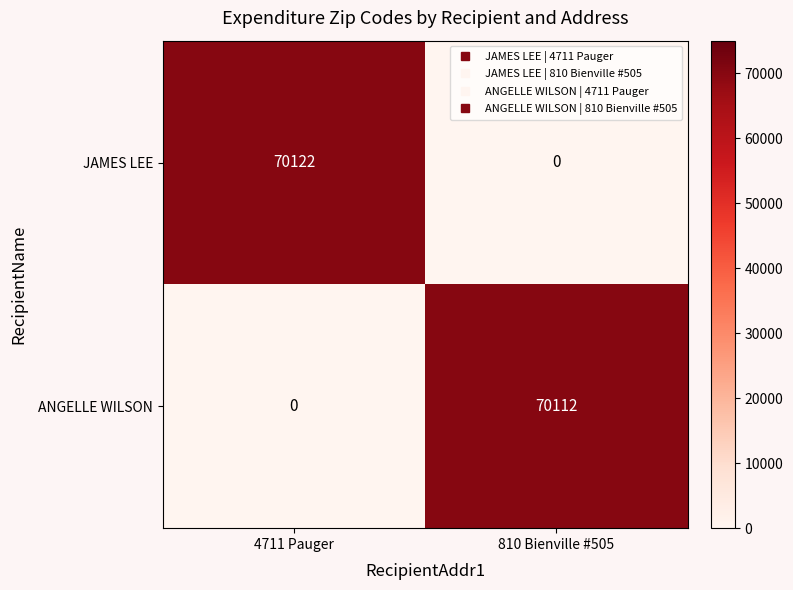

Is it true that JAMES LEE equals 15031 at 4711 Pauger?

False